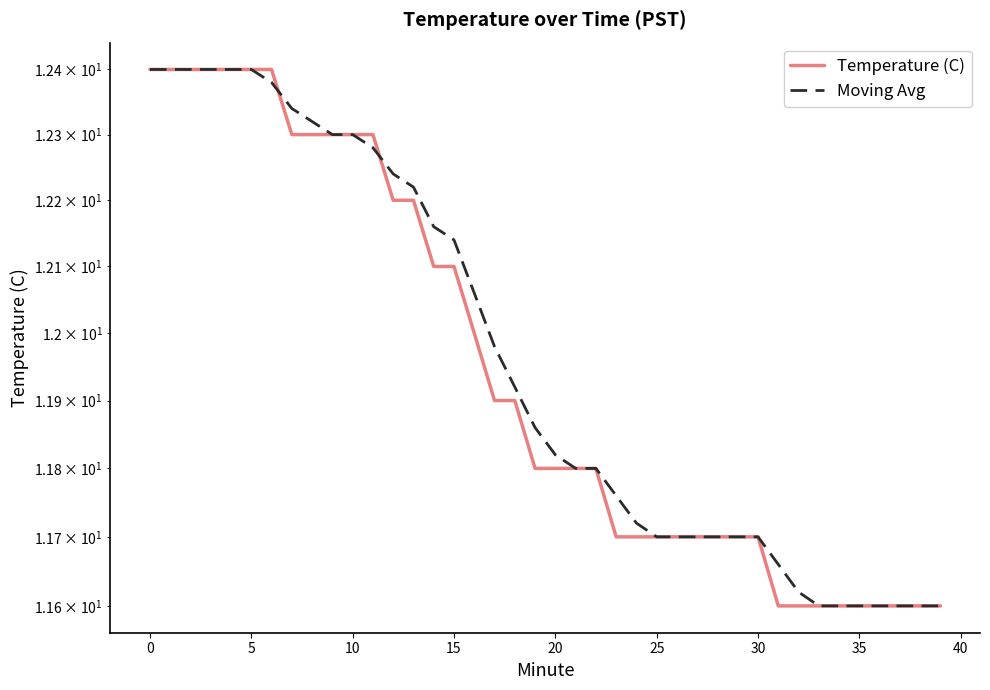

True or false: Temperature (C) has a value of 8.0 at 27.

False